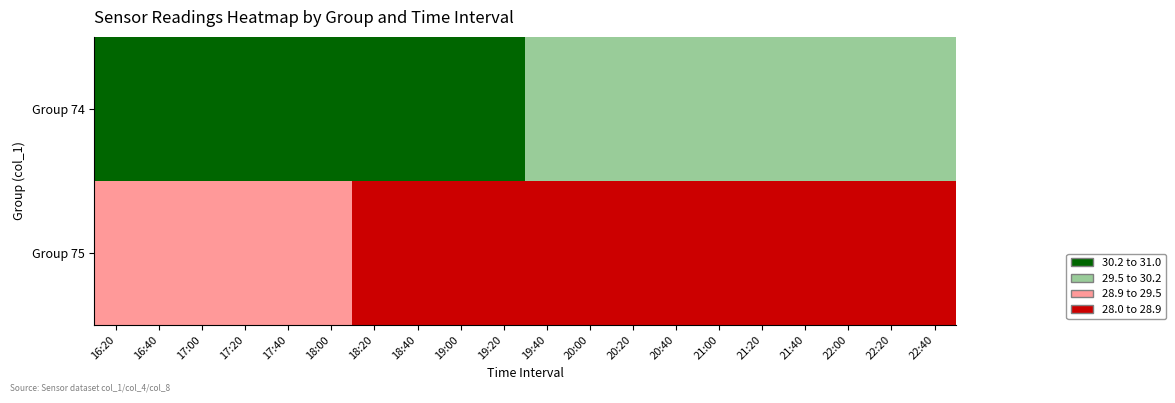

Which series has the widest spread of values?

Group 75